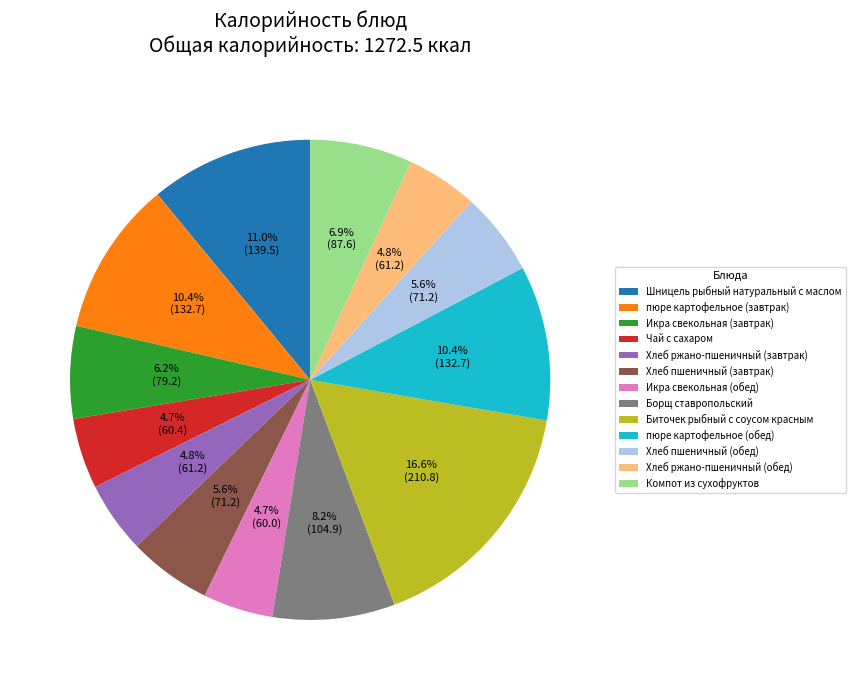

Is it true that Шницель рыбный натуральный с маслом is 19% of the pie?

False